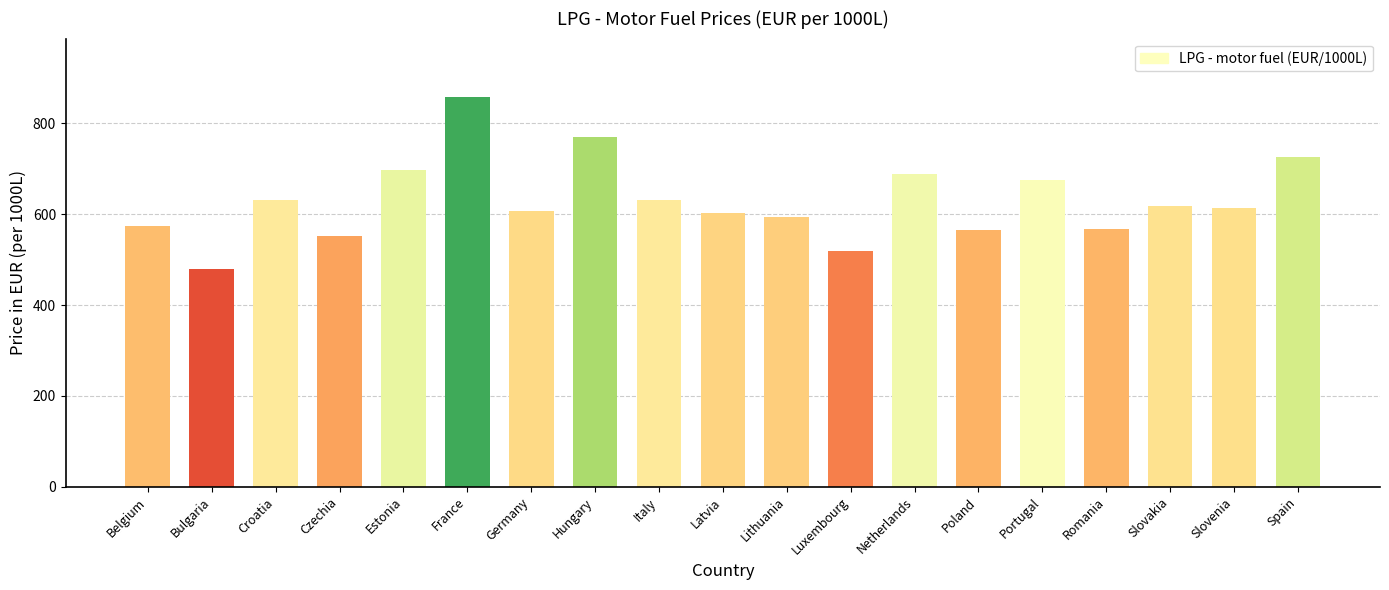

What is the ratio of the value at Spain to the value at Latvia?

1.2